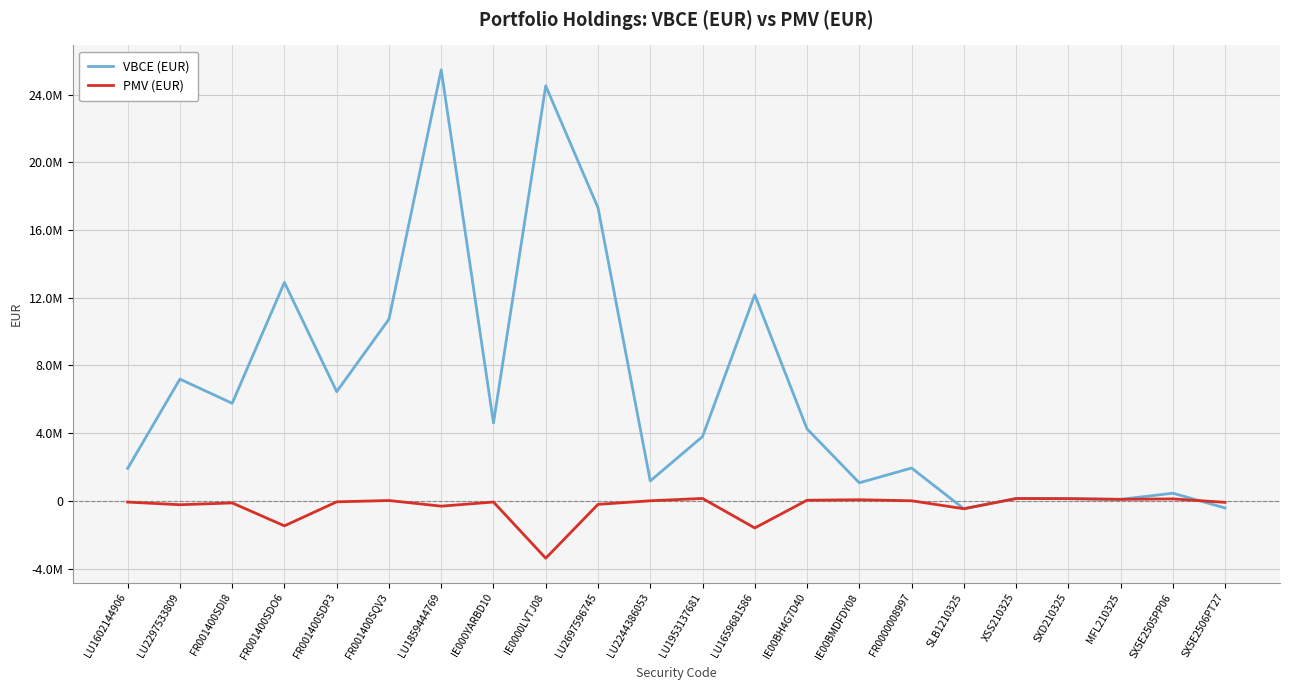

True or false: PMV (EUR) has a value of 2589.0 at FR0000008997.

True